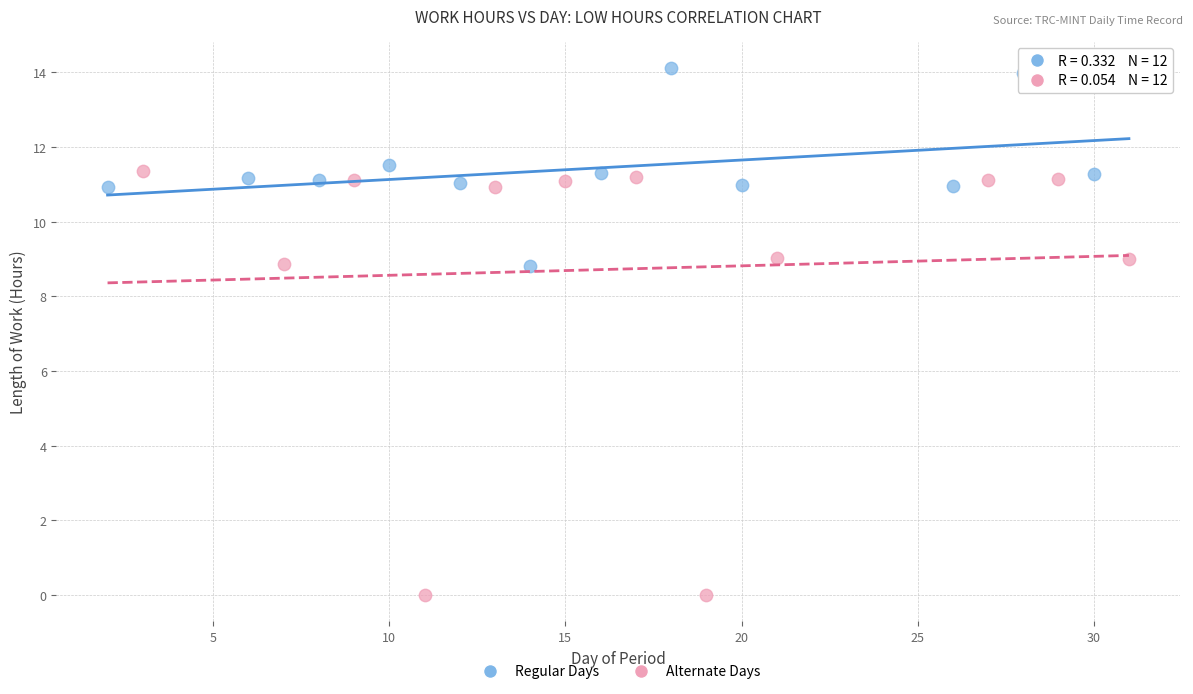

Which series reaches the minimum Y coordinate?

Alternate Days